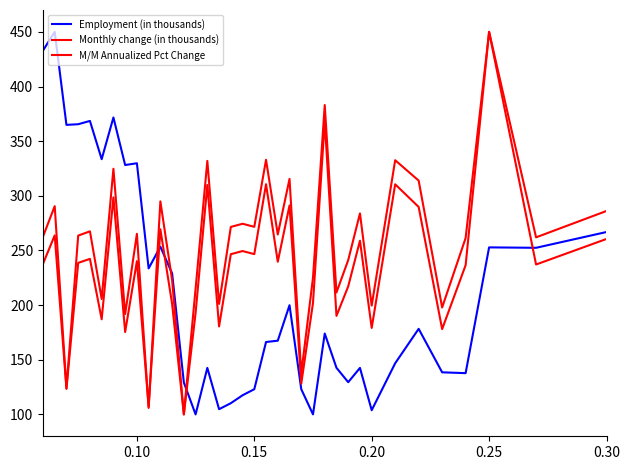

Rank the series by their average value, from highest to lowest.

Monthly change (in thousands), M/M Annualized Pct Change, Employment (in thousands)